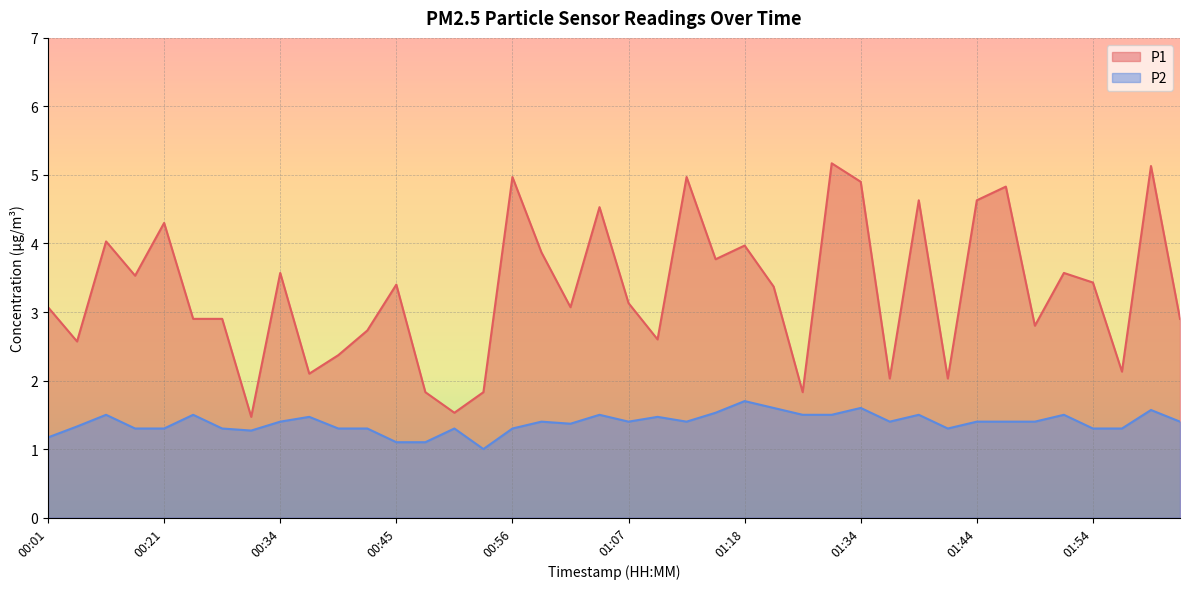

What is the value of the P1 point at the 40th from the left?

2.9